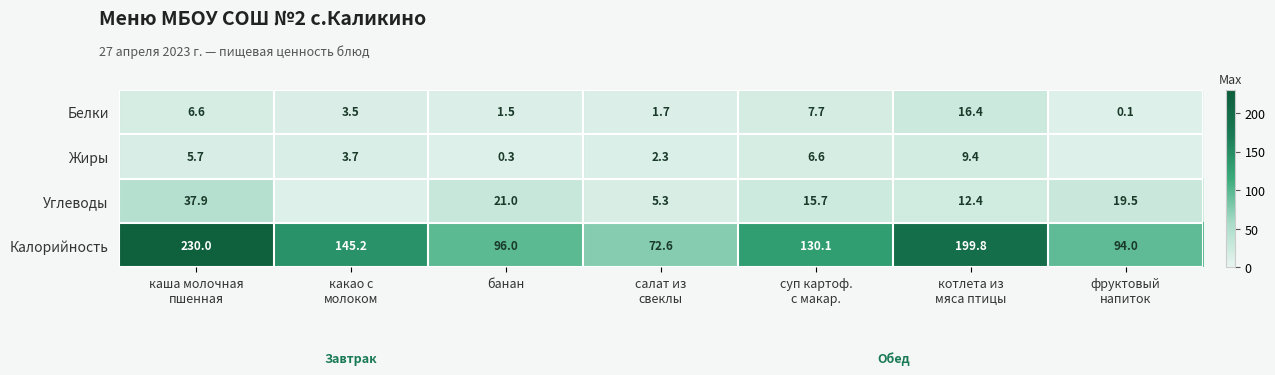

What is the difference between the second highest and second lowest values in the Калорийность series?

105.8